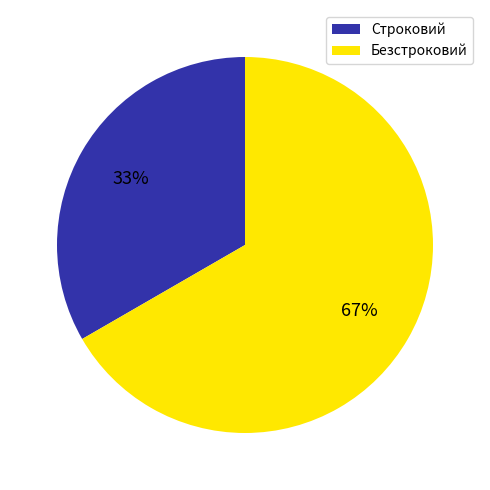

What is the smallest slice in the pie chart?

Строковий